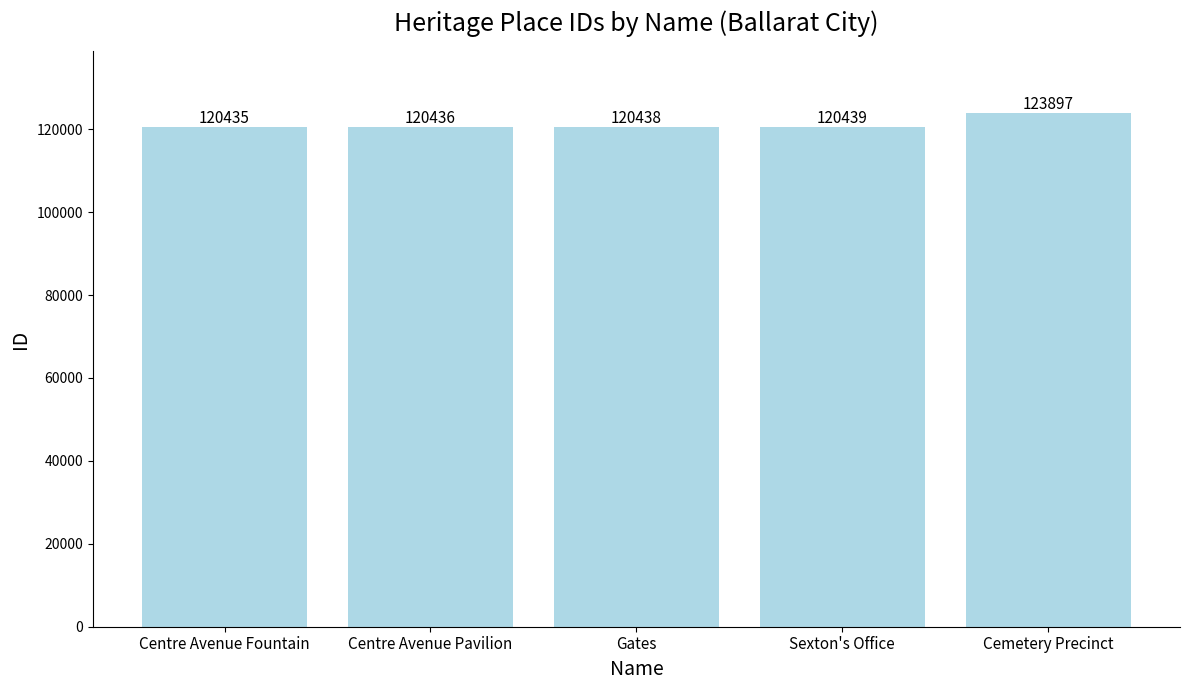

What is the value of the 2nd bar from the left?

120436